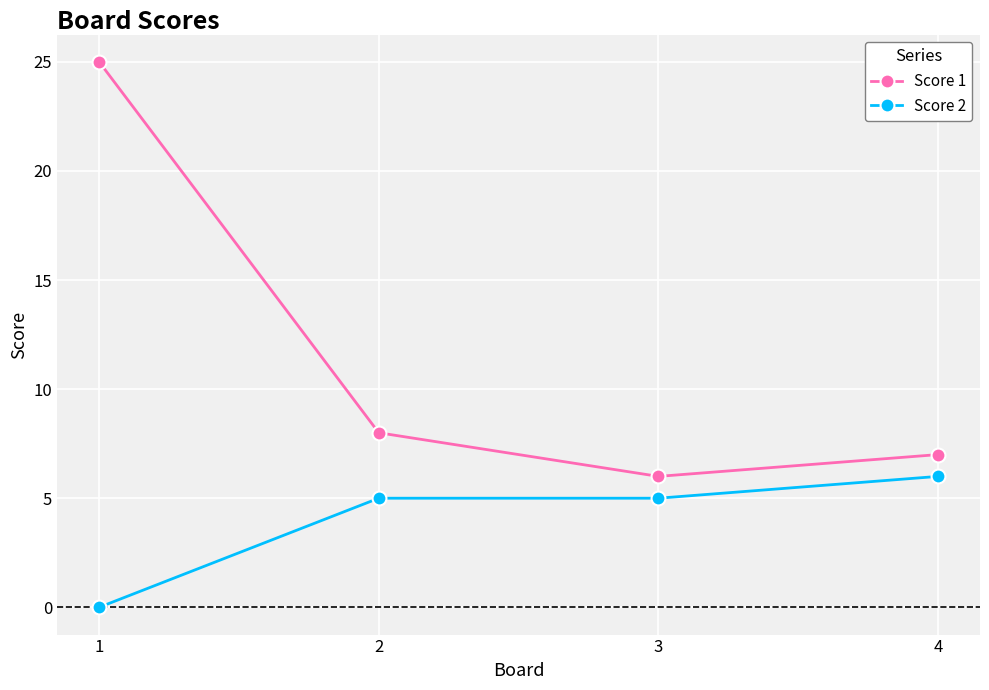

What is the sum of the Score 2 values at 2 and 1?

5